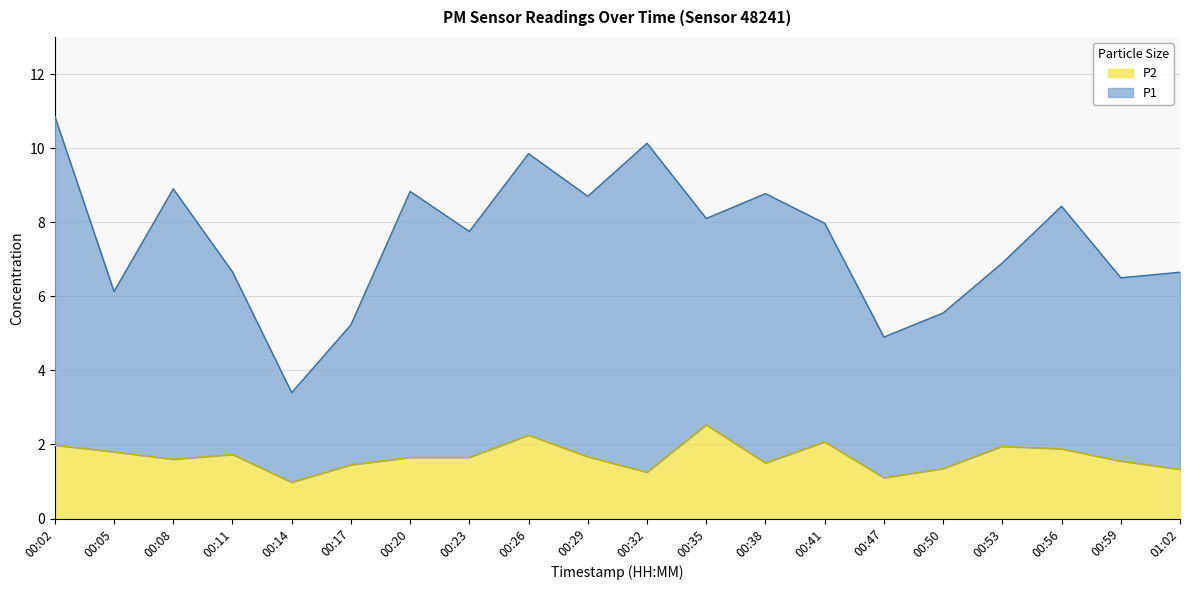

Reading right to left, what are all the values shown in this chart?

P1: 01:02=6.7	00:59=6.5	00:56=8.4	00:53=6.9	00:50=5.6	00:47=4.9	00:41=8.0	00:38=8.8	00:35=8.1	00:32=10.1	00:29=8.7	00:26=9.8	00:23=7.8	00:20=8.8	00:17=5.2	00:14=3.4	00:11=6.7	00:08=8.9	00:05=6.1	00:02=10.9
P2: 01:02=1.3	00:59=1.6	00:56=1.9	00:53=1.9	00:50=1.4	00:47=1.1	00:41=2.1	00:38=1.5	00:35=2.5	00:32=1.2	00:29=1.7	00:26=2.2	00:23=1.6	00:20=1.6	00:17=1.4	00:14=1.0	00:11=1.7	00:08=1.6	00:05=1.8	00:02=2.0